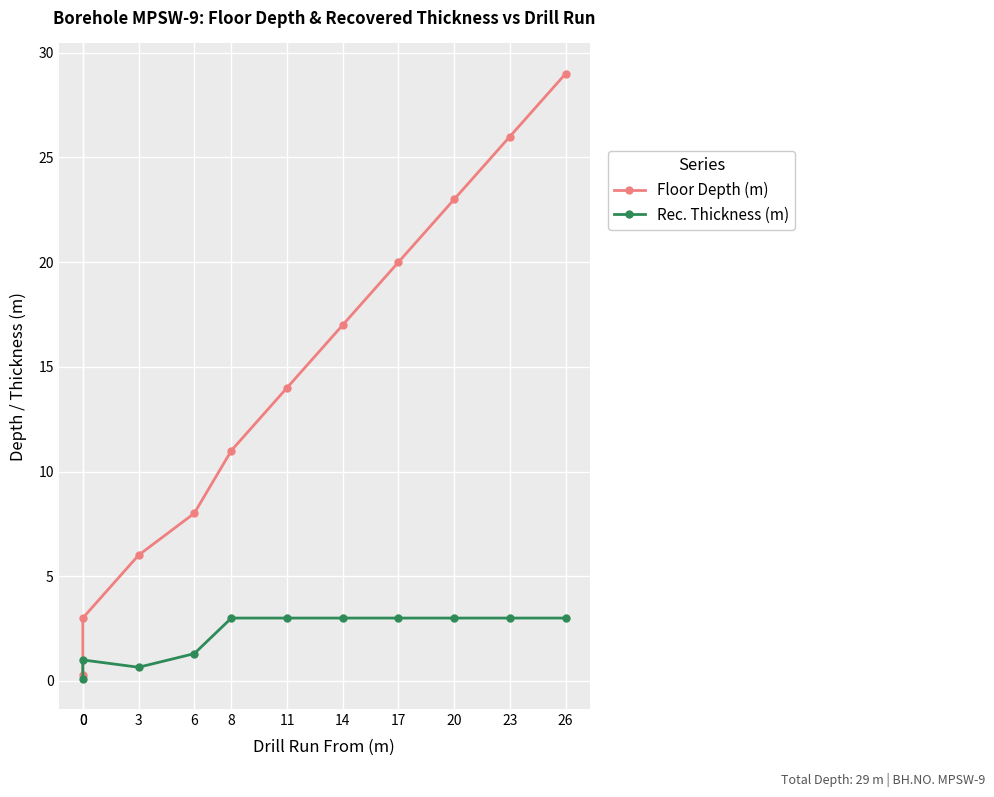

How many series are shown in this chart?

2